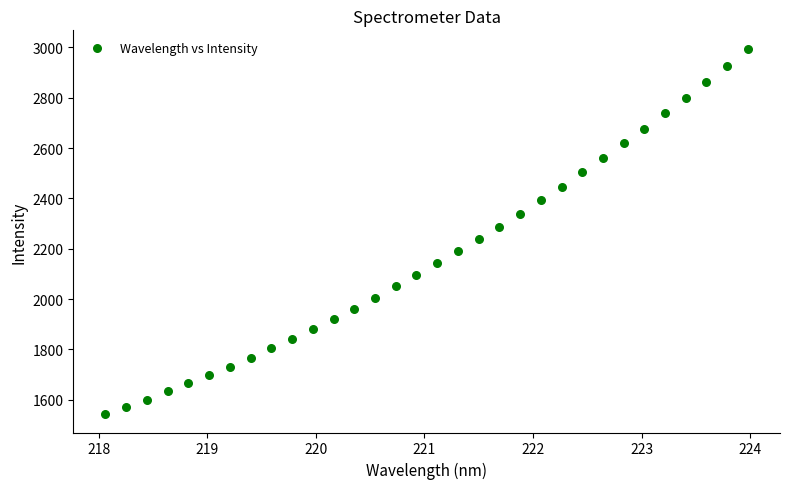

What is the range of X values (max minus min)?

5.9